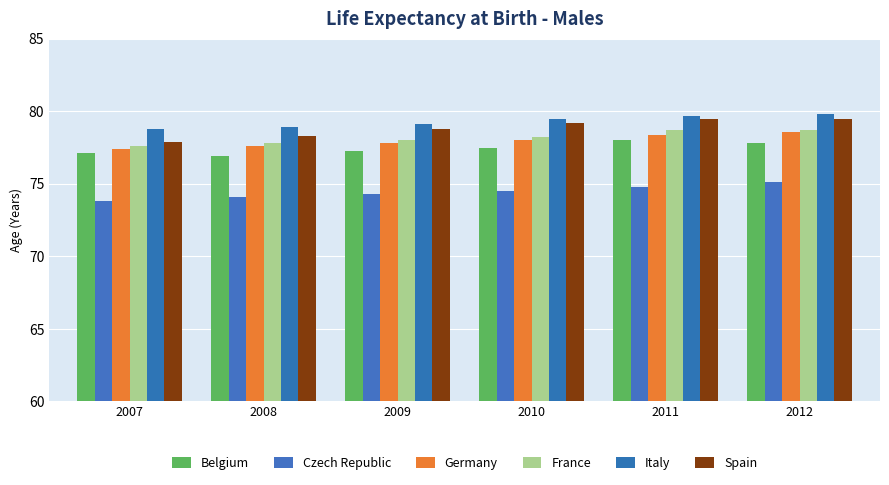

The value of Spain at 2012 is 25.8. True or false?

False